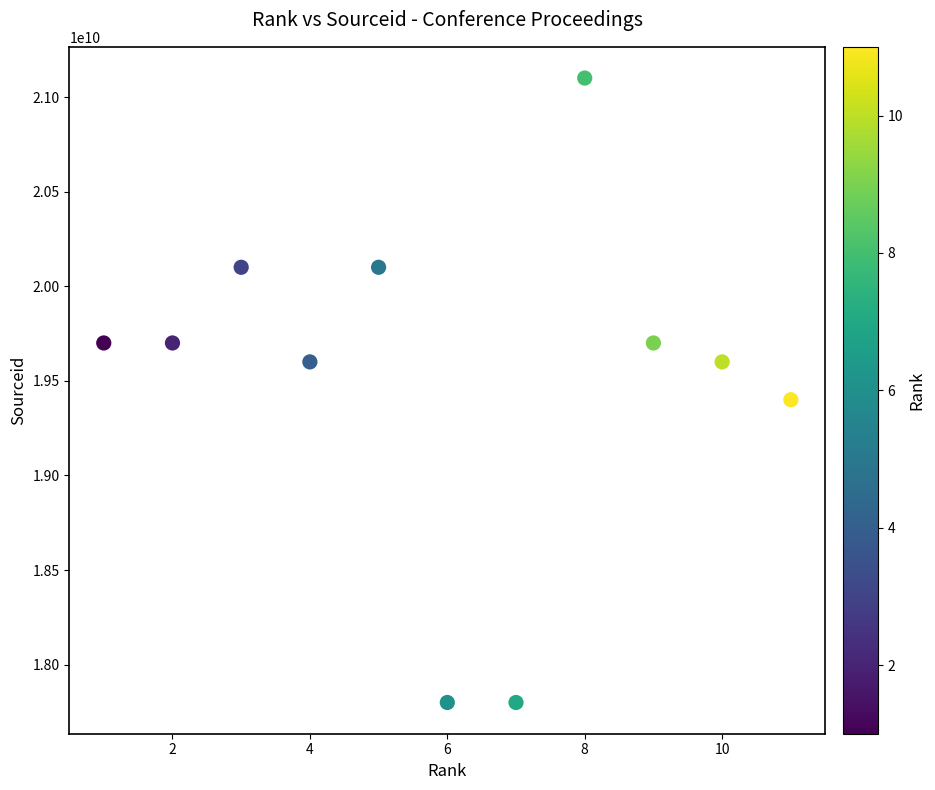

What is the range of Y values (max minus min)?

3300049004